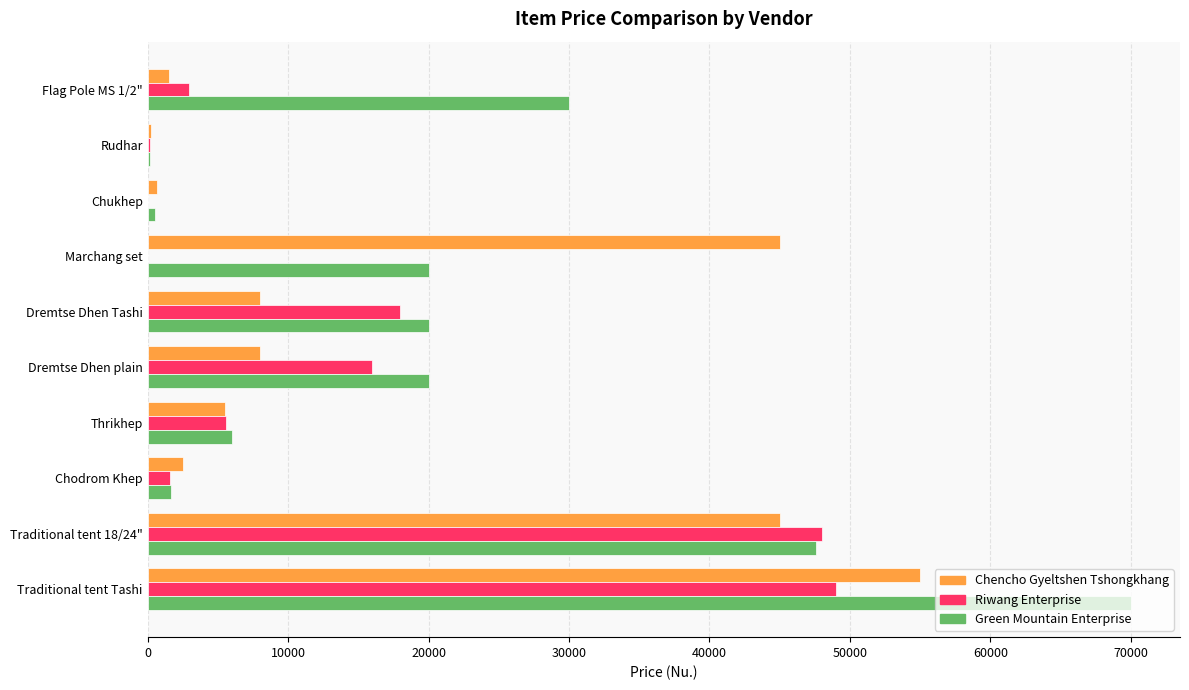

At which category does the chart reach its peak across all series?

Traditional tent Tashi